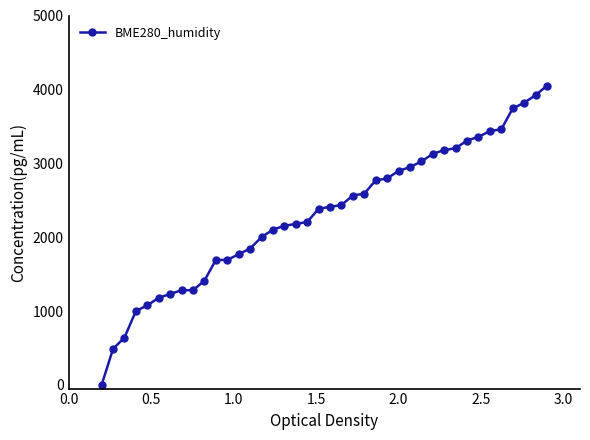

What is the average value?

2315.9